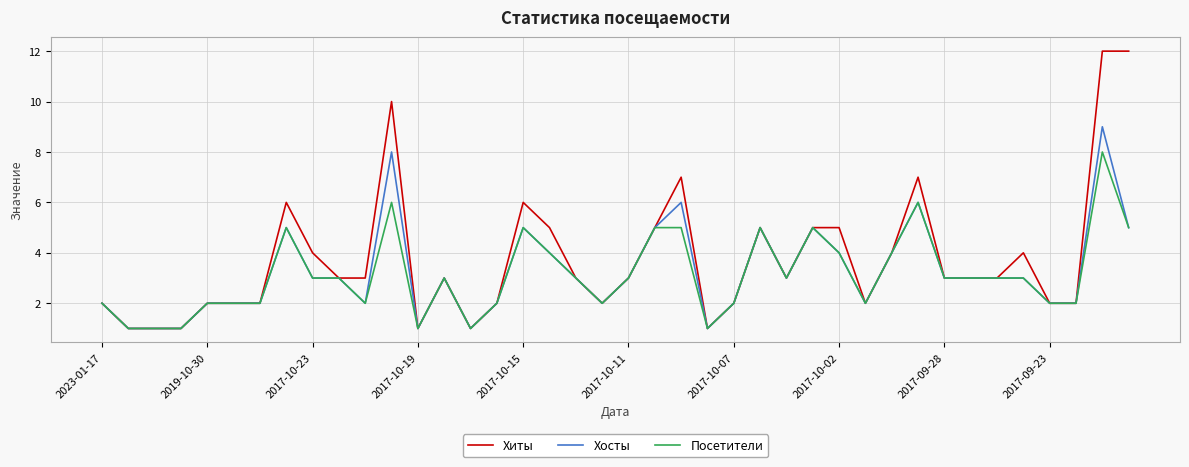

List the series in order of their peak value, lowest first.

Посетители, Хосты, Хиты